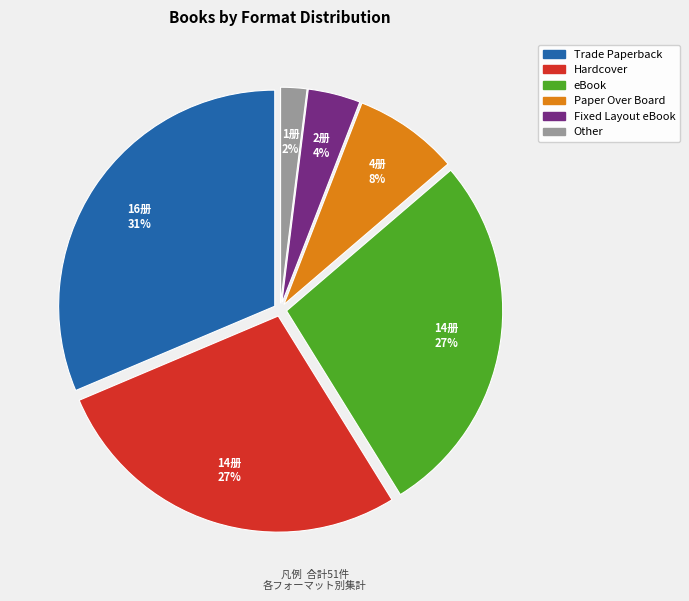

Between Fixed Layout eBook and Trade Paperback, which is larger?

Trade Paperback